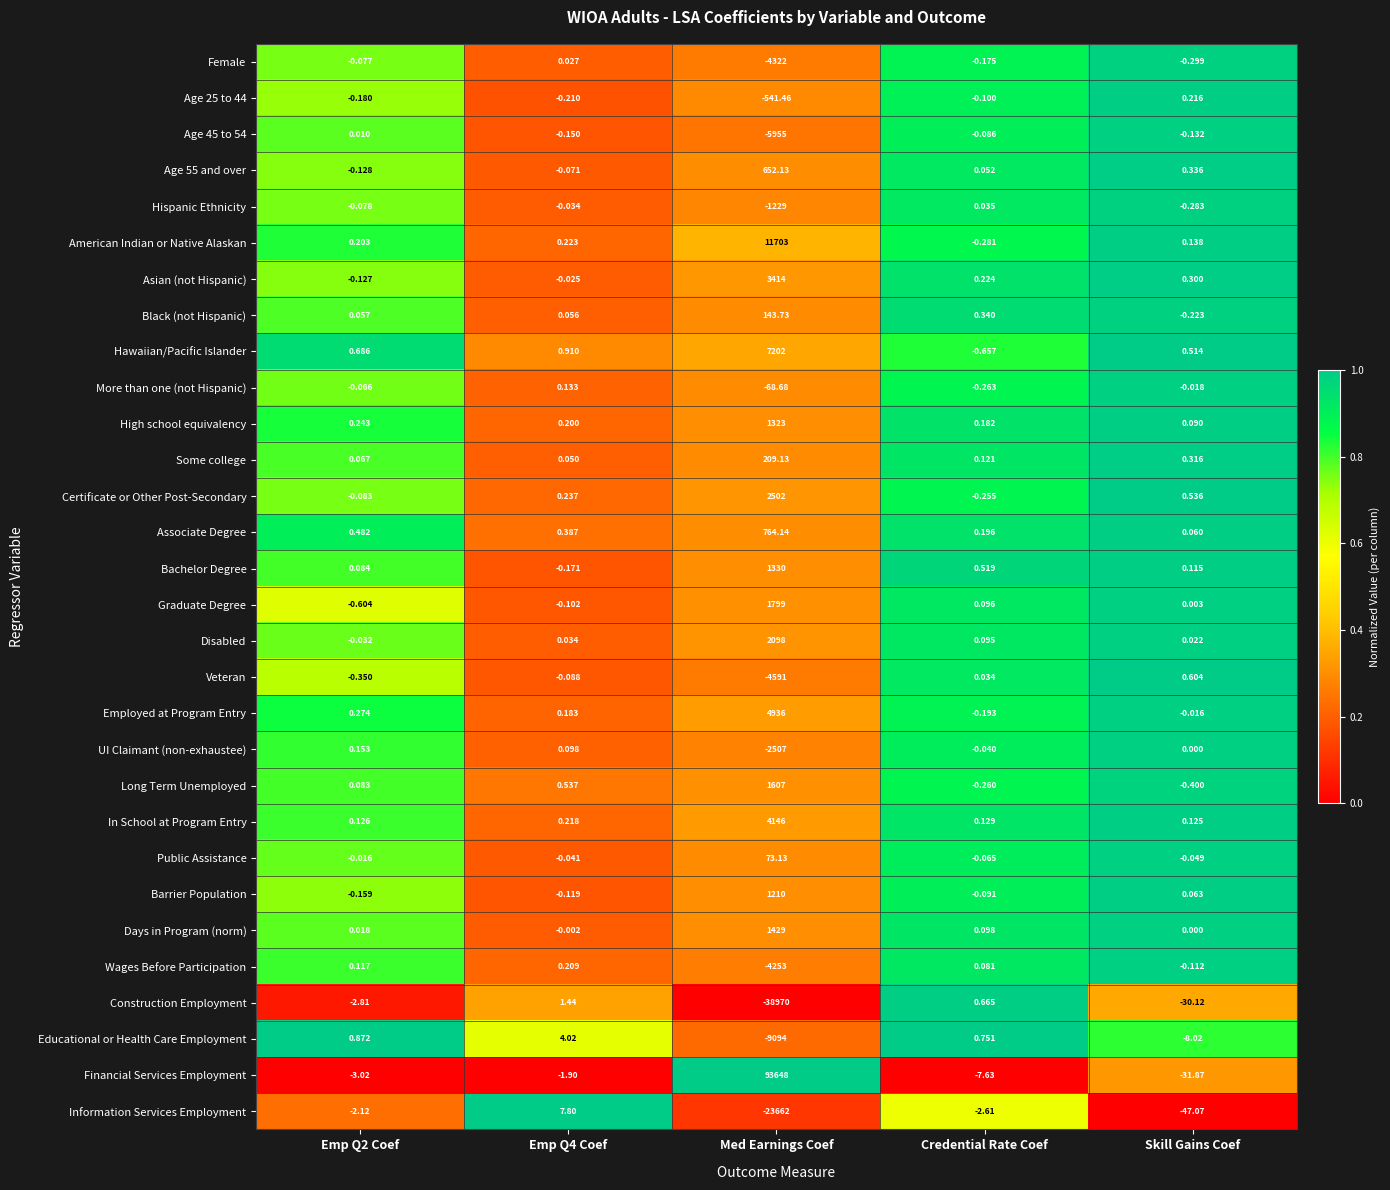

Which series changed the most between Emp Q2 Coef and Emp Q4 Coef?

Information Services Employment